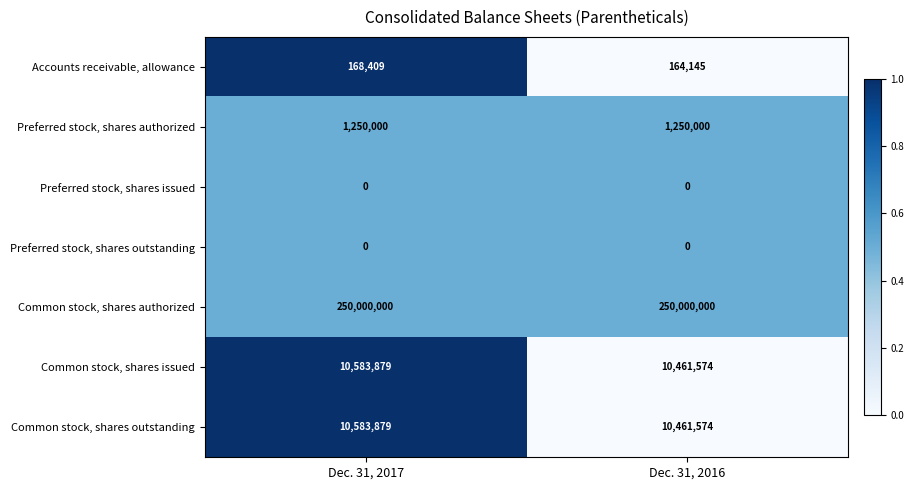

What is the maximum value for Common stock, shares issued?

10583879